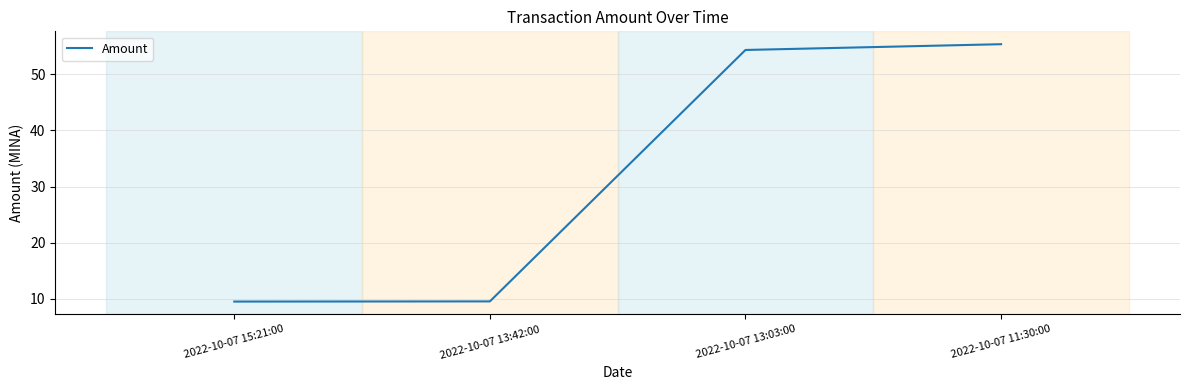

Which has a higher value, 2022-10-07 13:03:00 or 2022-10-07 13:42:00?

2022-10-07 13:03:00